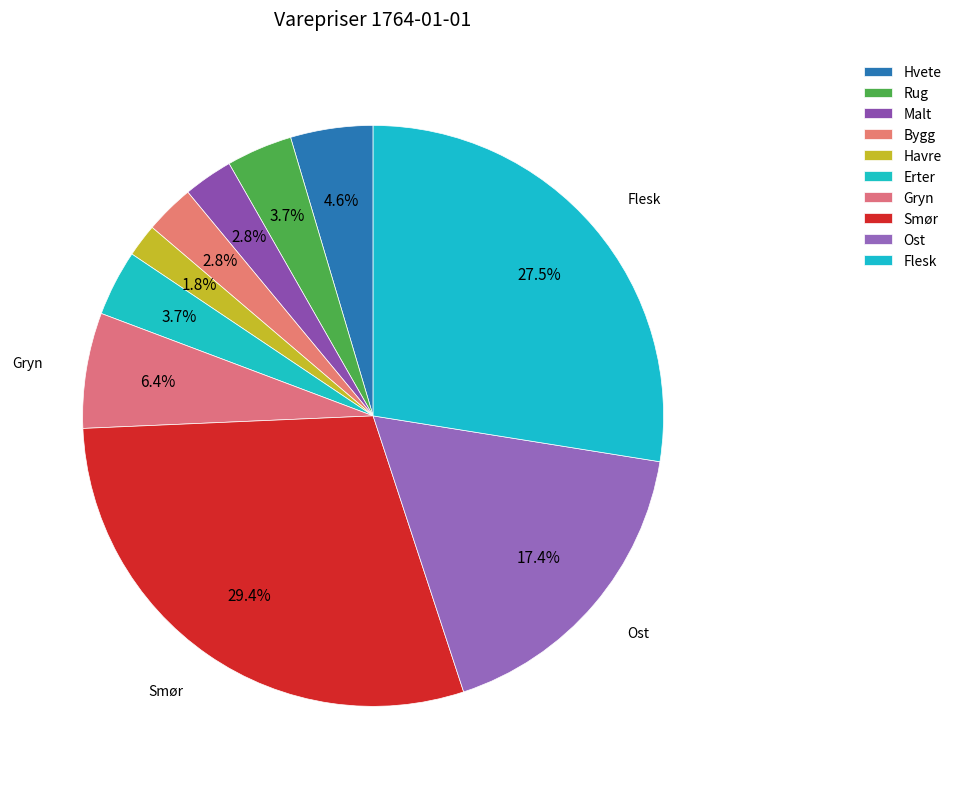

Count the number of slices in the pie.

10